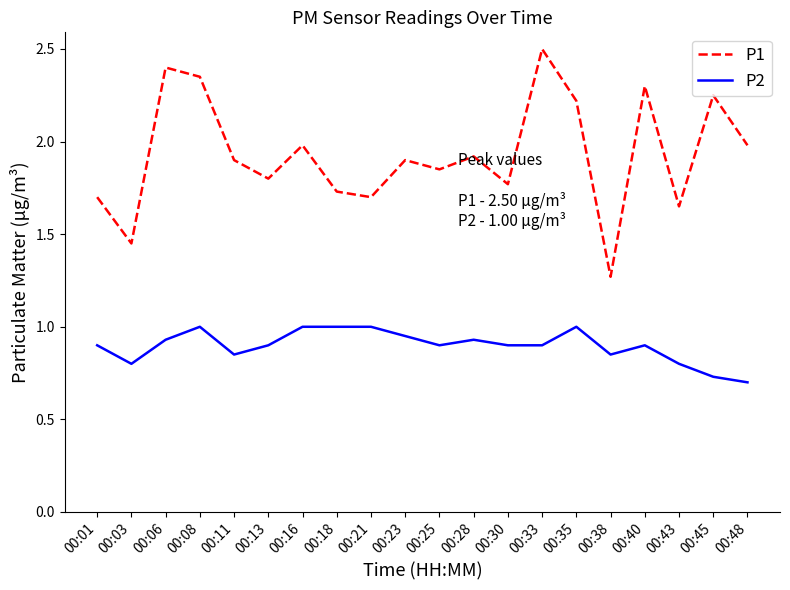

Between 00:21 and 00:35, which series saw the biggest shift?

P1